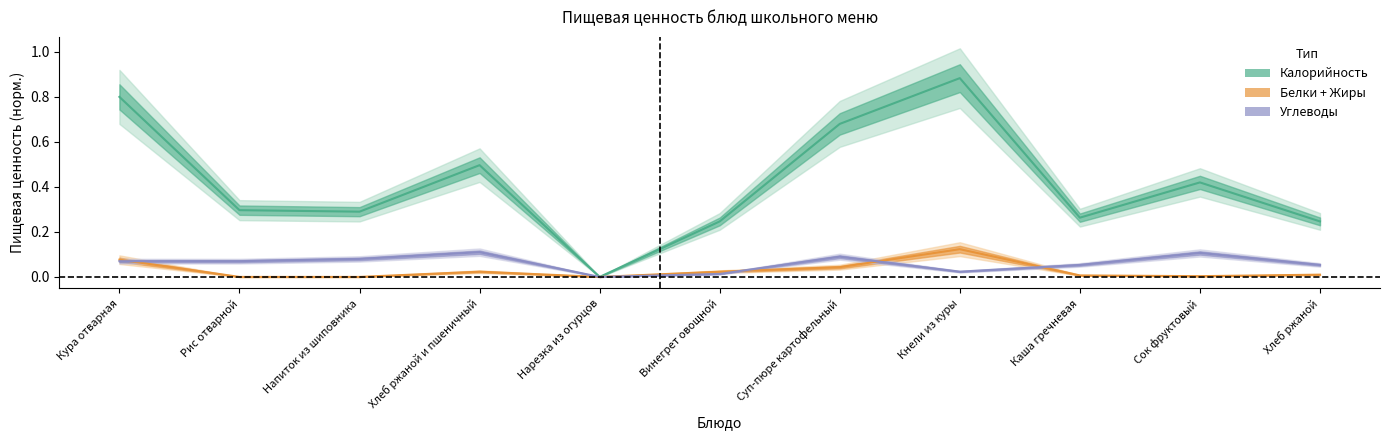

True or false: Углеводы and Калорийность intersect in this chart.

False